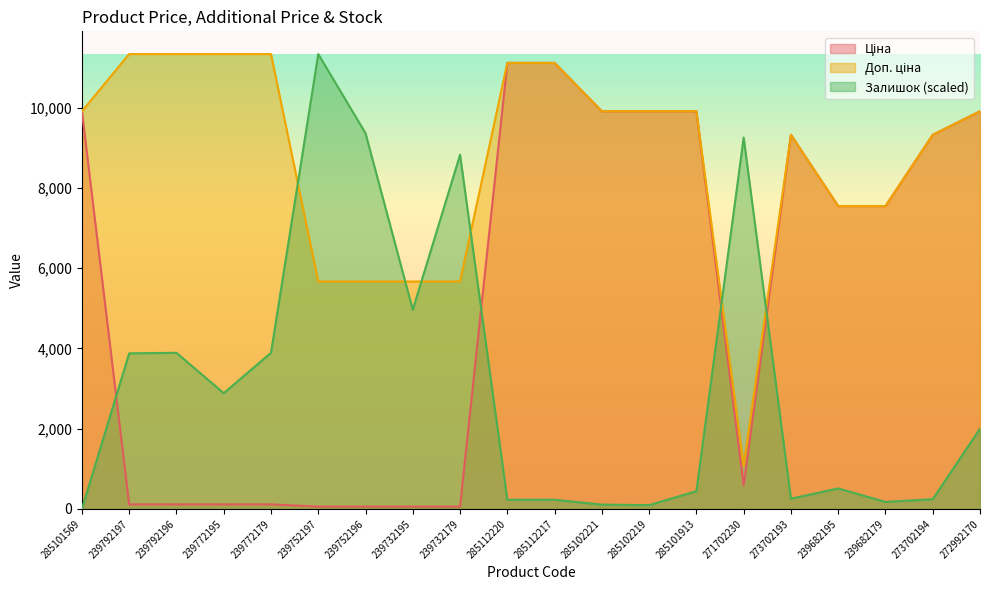

Rank the series by their maximum value, from highest to lowest.

Доп. ціна, Залишок, Ціна